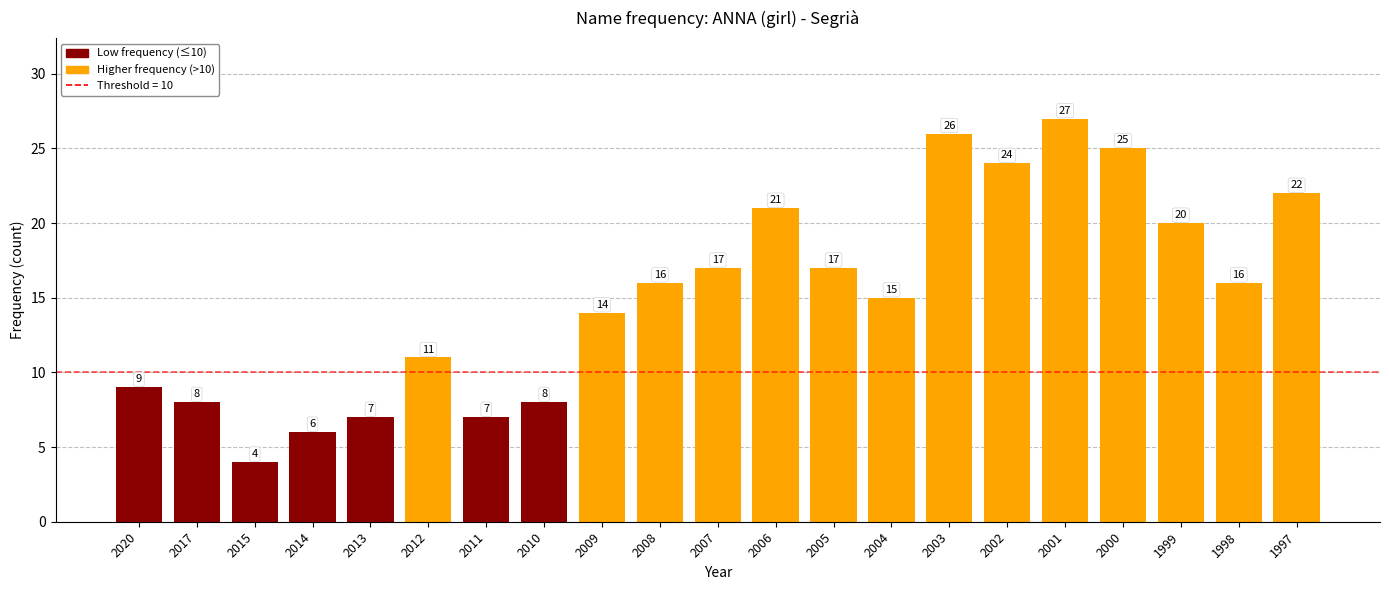

At which category does the chart reach its minimum across all series?

2015